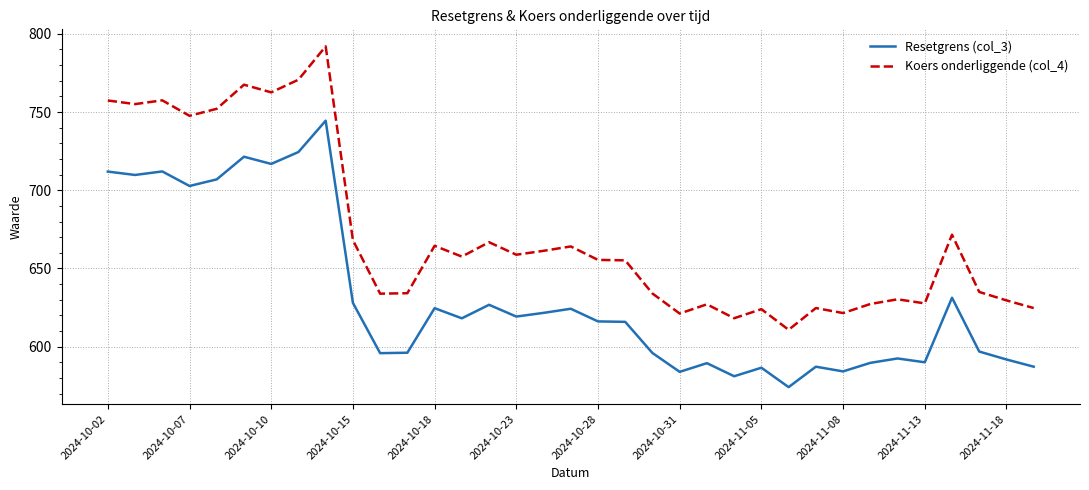

Which series has the largest total across all categories?

Koers onderliggende (col_4)